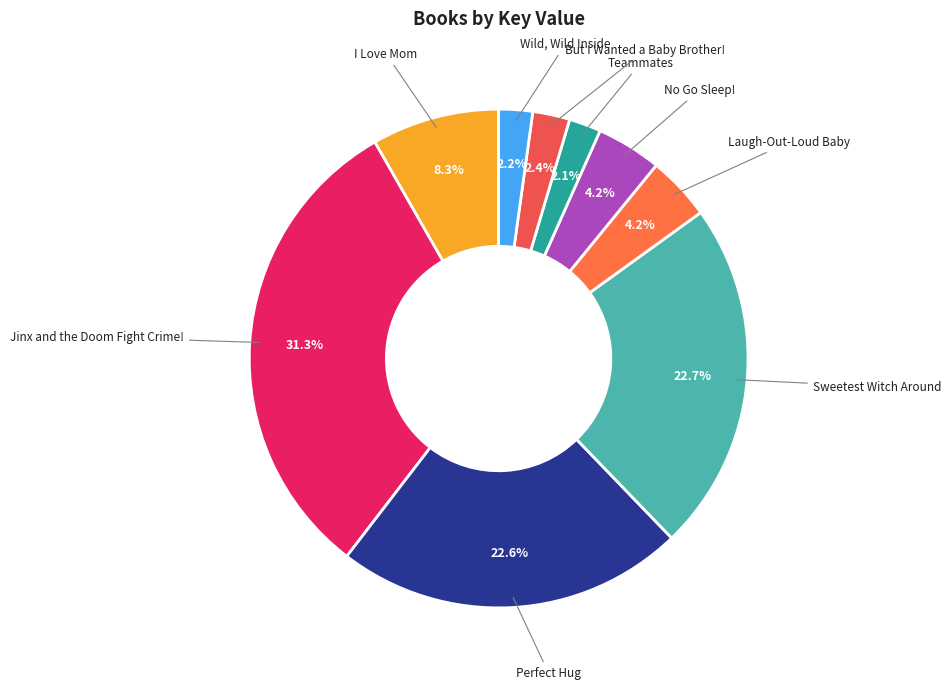

Count the number of slices in the pie.

9